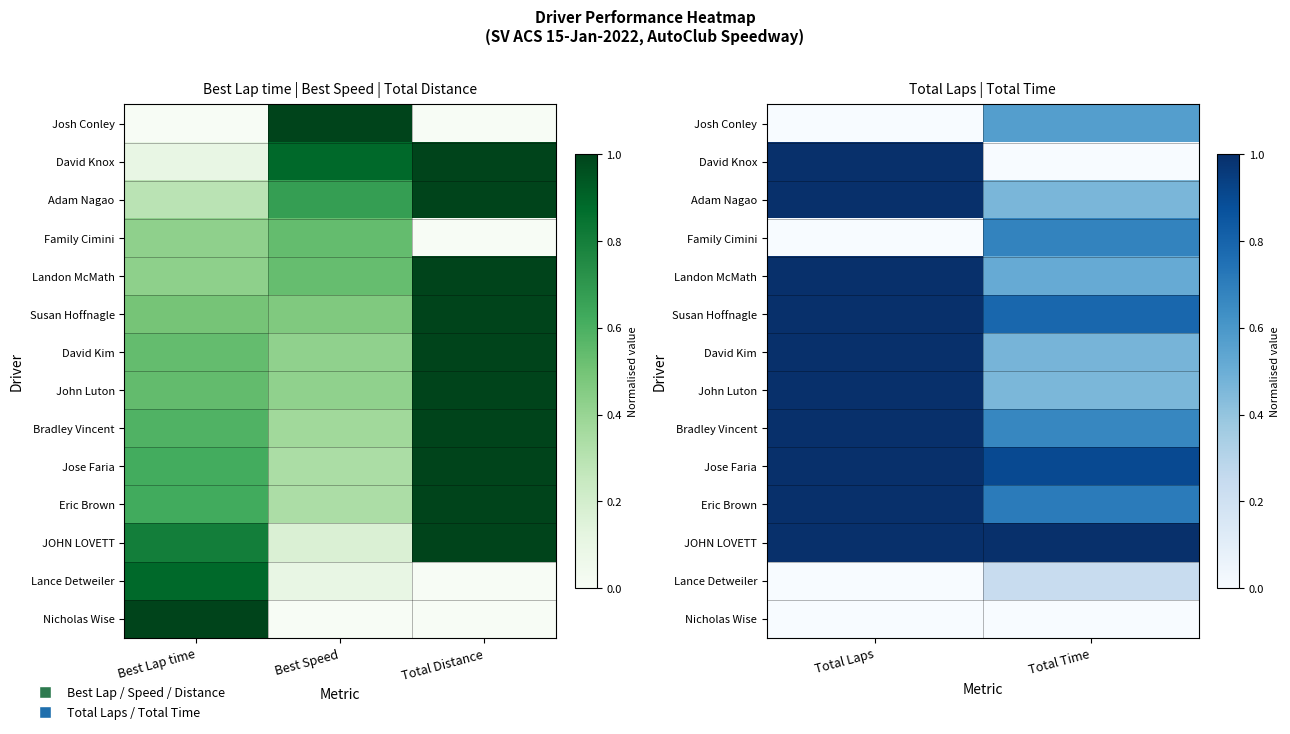

What is the maximum value shown in the chart?

1.0